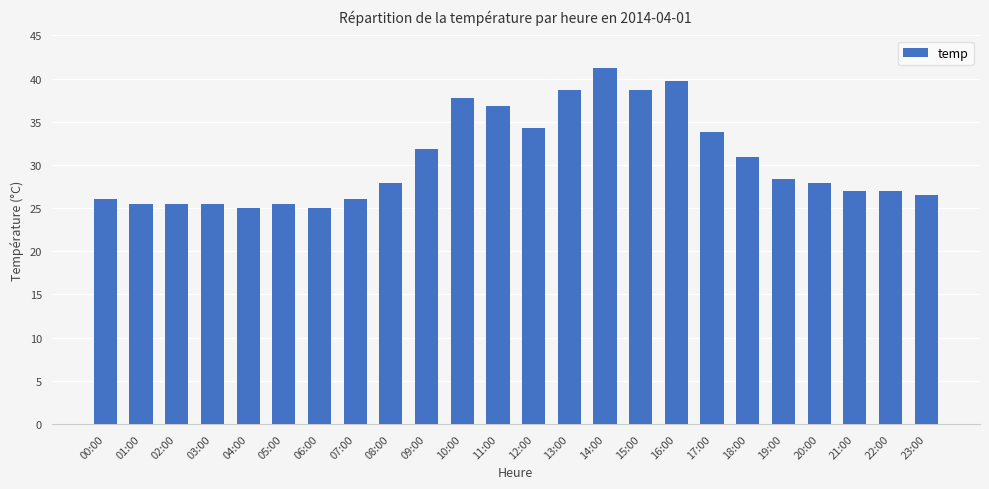

How many series are shown in this chart?

1